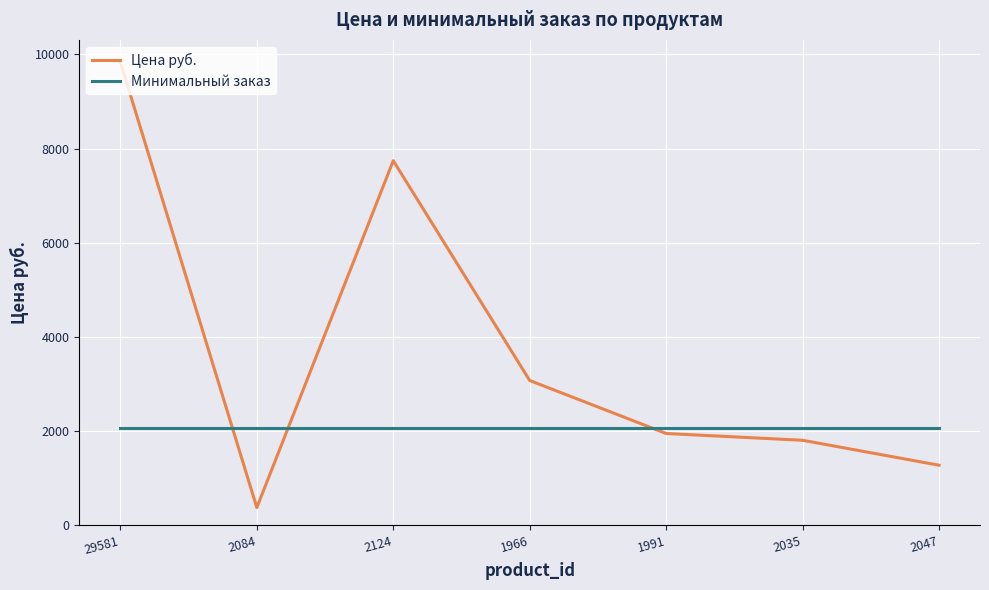

What position from the right is 29581?

7